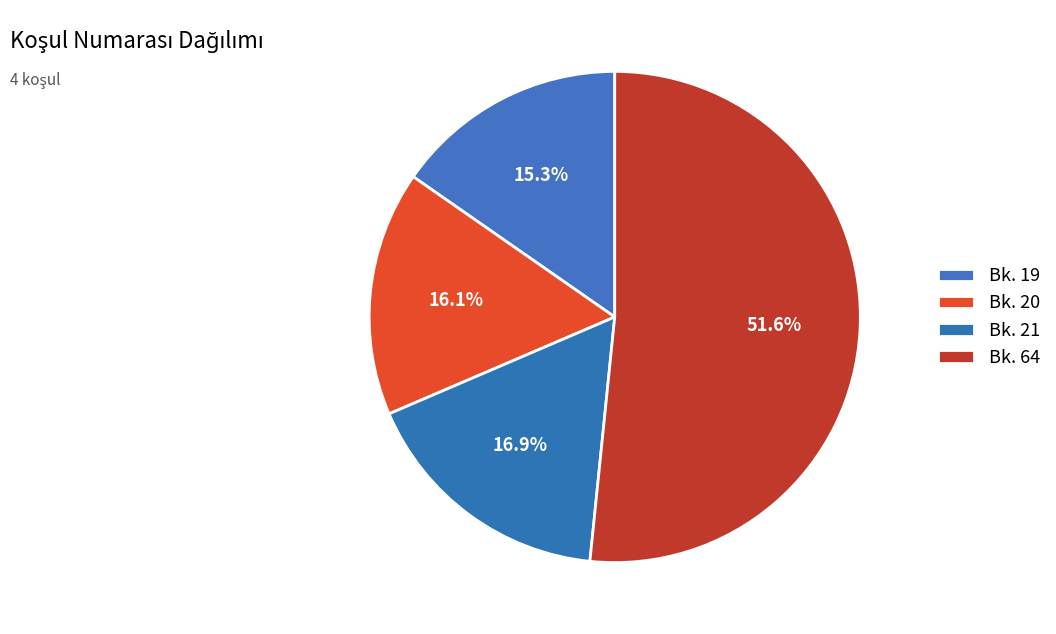

What is the change in value from Bk. 19 to Bk. 20?

+1